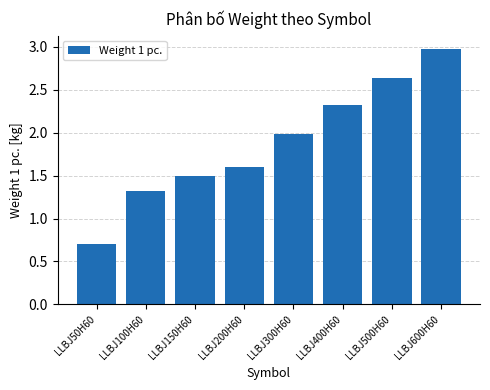

List the labels in order of value, smallest first.

LLBJ50H60, LLBJ100H60, LLBJ150H60, LLBJ200H60, LLBJ300H60, LLBJ400H60, LLBJ500H60, LLBJ600H60